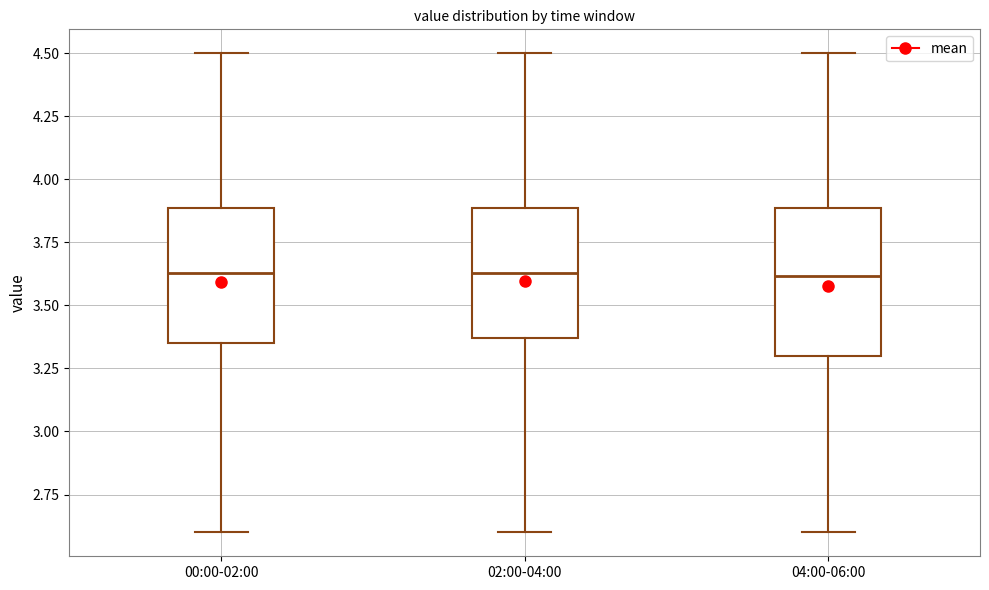

Reading left to right, transcribe this box plot: for each box, give where its median line is, the range the box spans, and where its two whiskers end, as read against the y-axis. The values are not printed on the chart, so give them approximately, as read against the axis.

00:00-02:00: median 3.65, box 3.35 to 3.90, whiskers 2.60 to 4.50
02:00-04:00: median 3.65, box 3.35 to 3.90, whiskers 2.60 to 4.50
04:00-06:00: median 3.60, box 3.30 to 3.90, whiskers 2.60 to 4.50